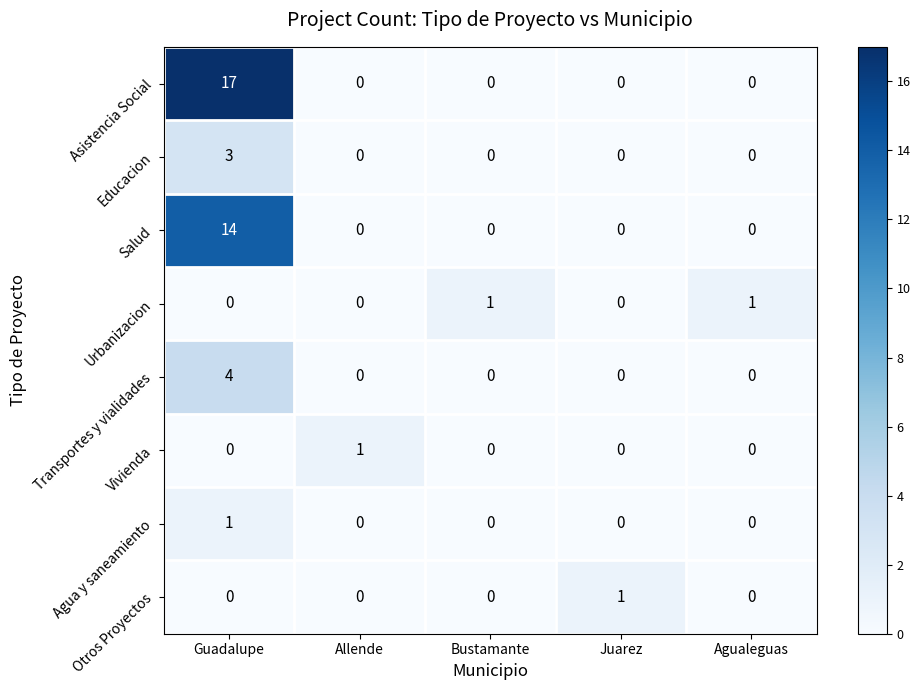

At how many categories does at least one series exceed 5?

1